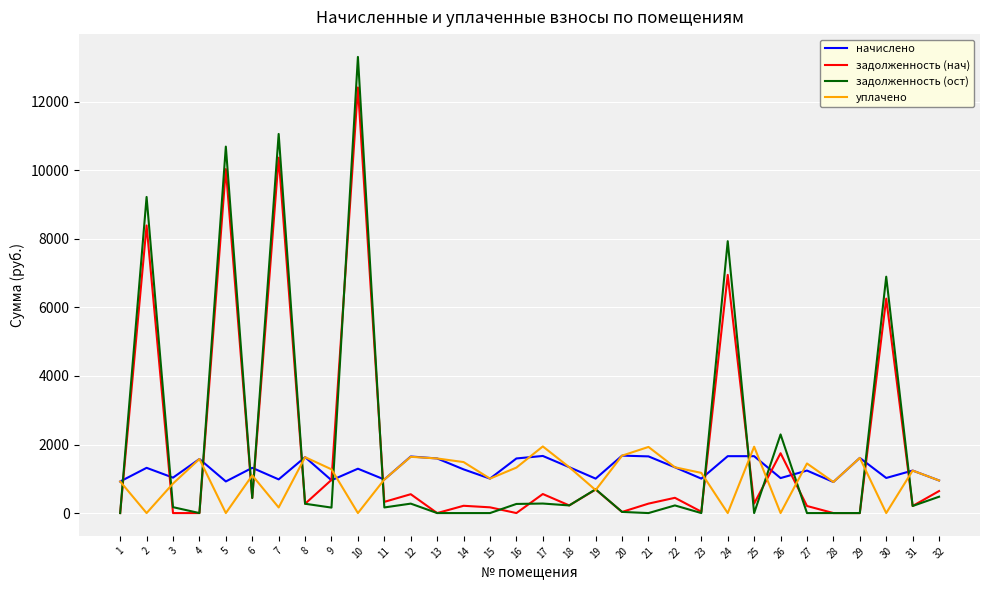

What is the total value across all series at 13?

3186.4